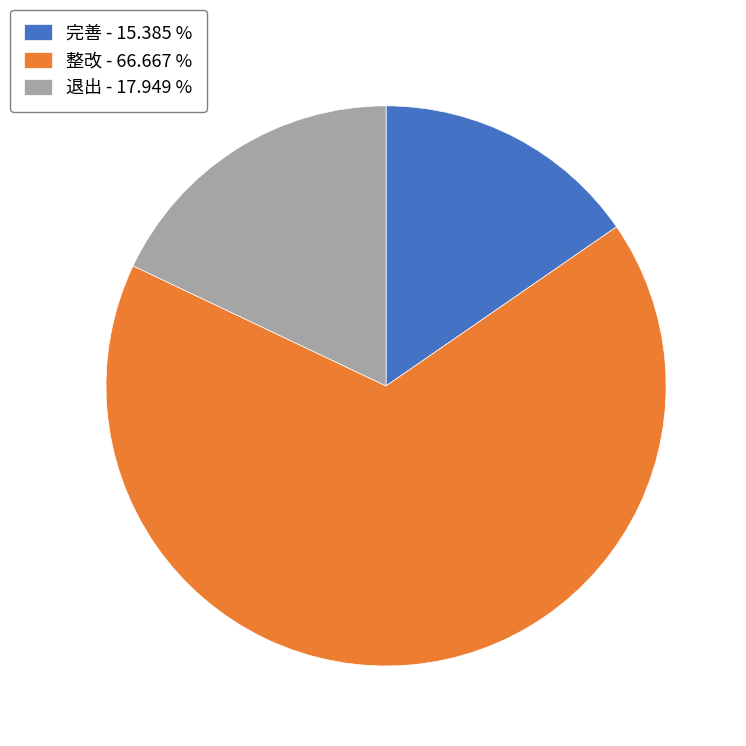

What is the majority slice?

整改